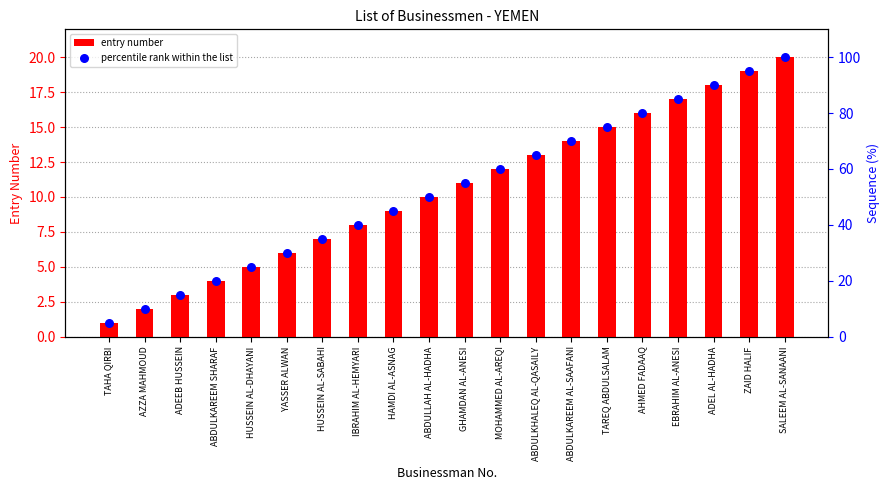

Which series has the largest total across all categories?

percentile rank within the list